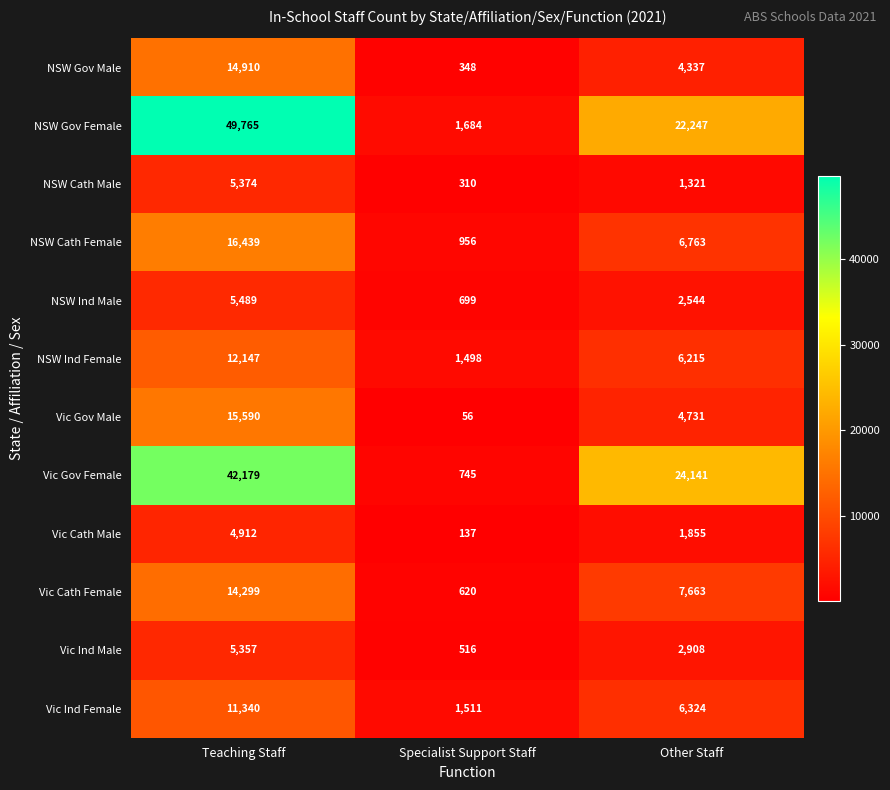

Between Teaching Staff and Other Staff, which series saw the biggest shift?

NSW Gov Female